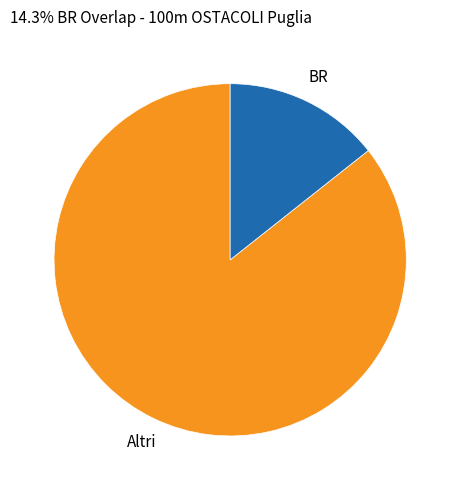

Is the sum of Altri and BR greater than half?

Yes